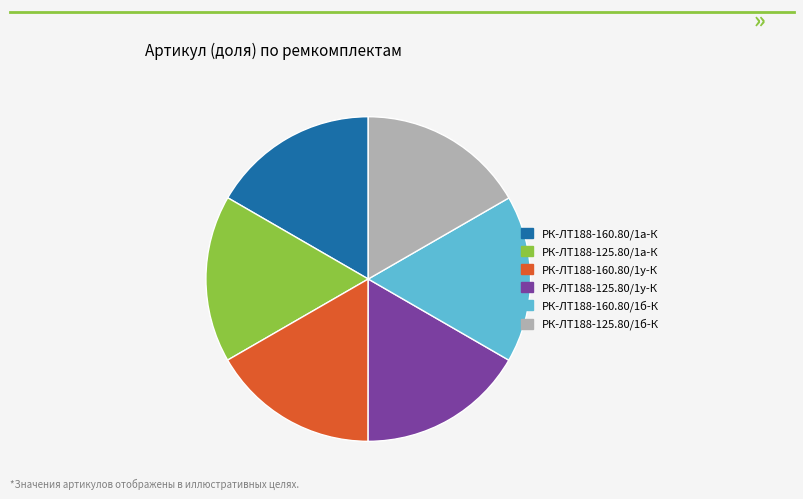

What is the ratio of the value at РК-ЛТ188-160.80/1а-К to the value at РК-ЛТ188-125.80/1б-К?

1.0